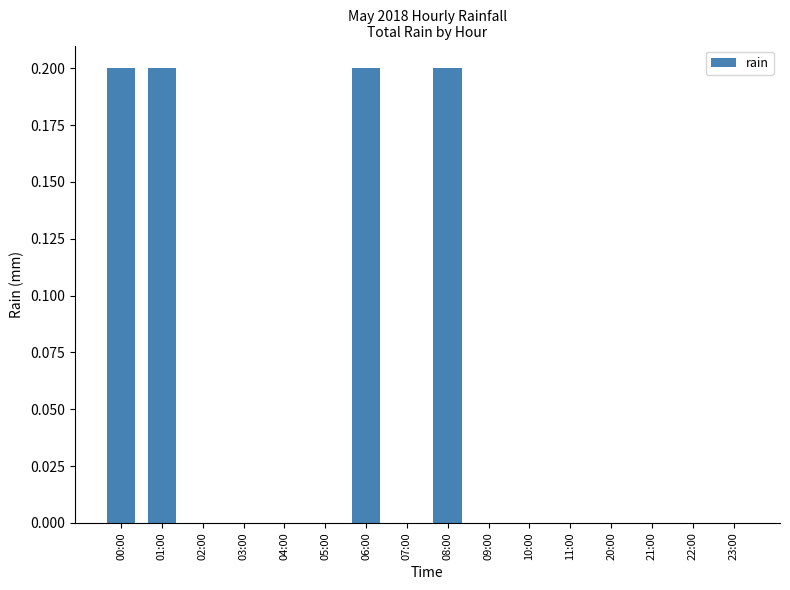

Are the bars horizontal?

No